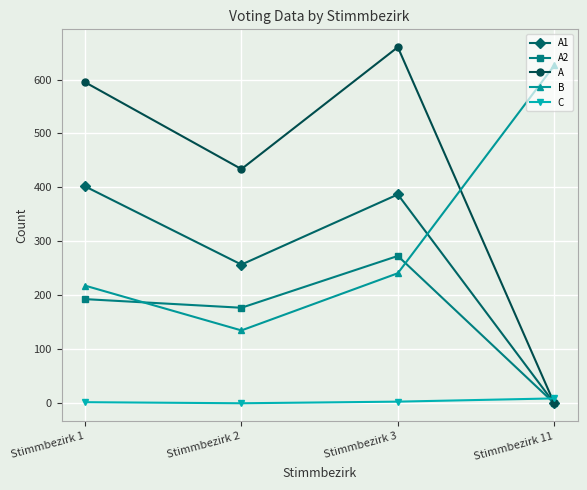

How many C values are between 2 and 9?

3